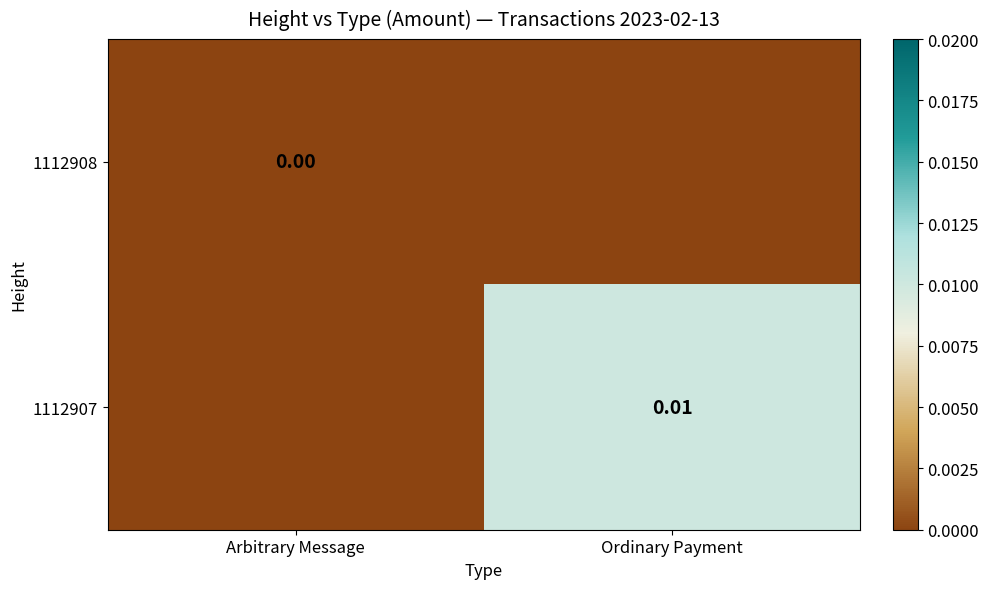

Which has a higher value, Arbitrary Message or Ordinary Payment?

Arbitrary Message